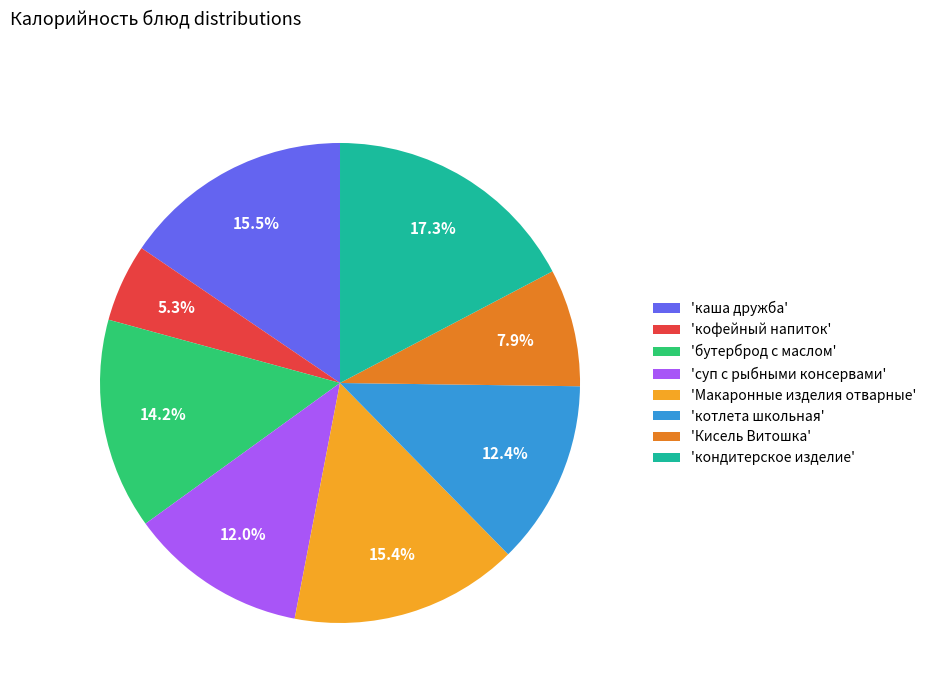

How much of the chart is everything except 'бутерброд с маслом'?

85.8%